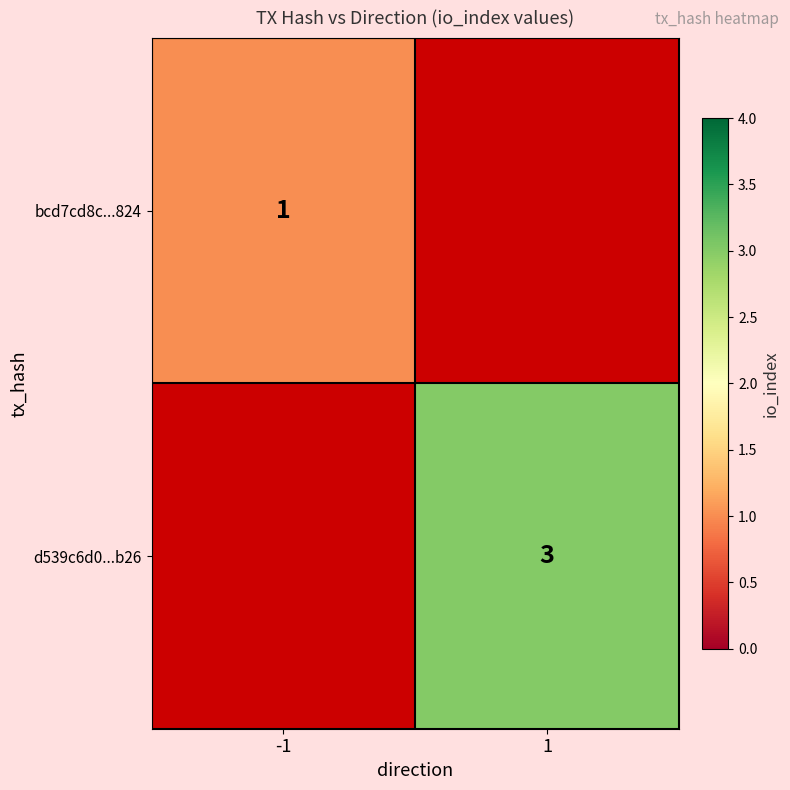

Count the number of data series in this chart.

2